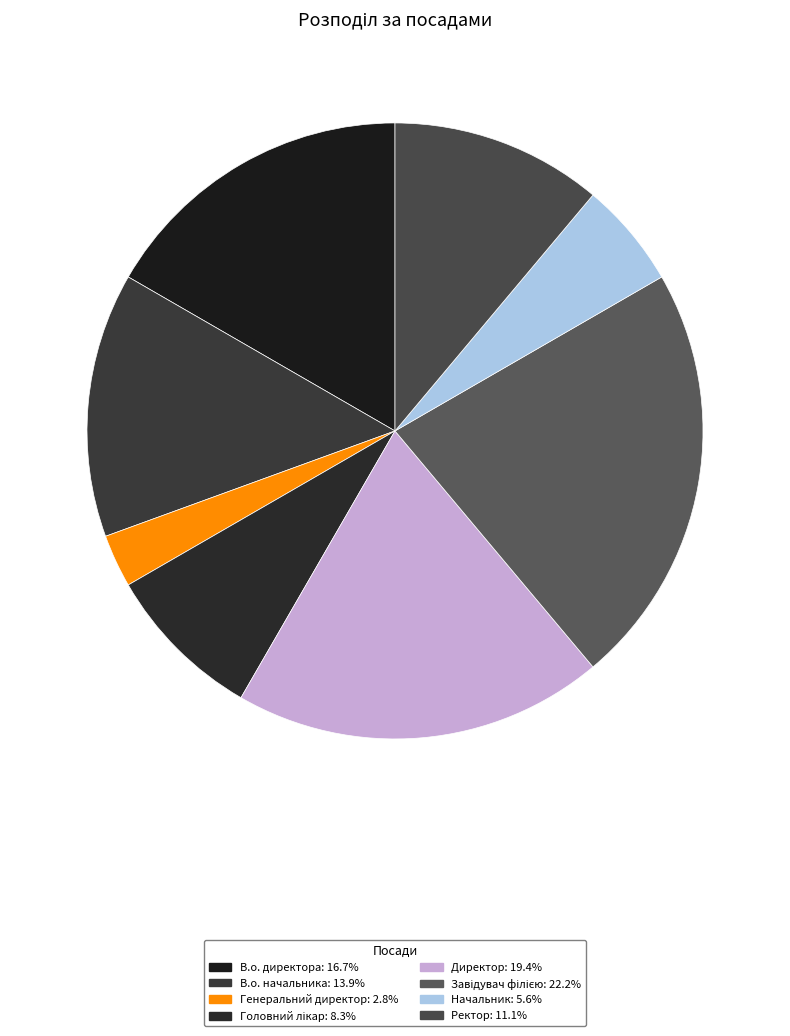

Combined, do В.о. начальника and Завідувач філією account for over 50%?

No